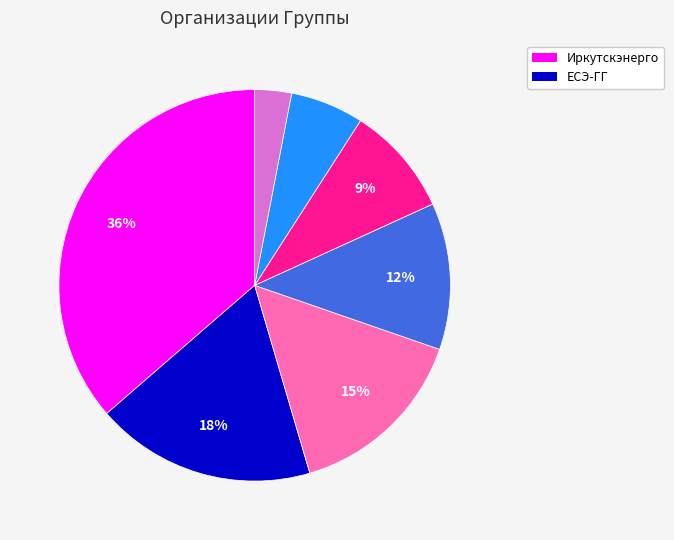

To the nearest percent, what is the difference between the largest and smallest slice percentages?

33%